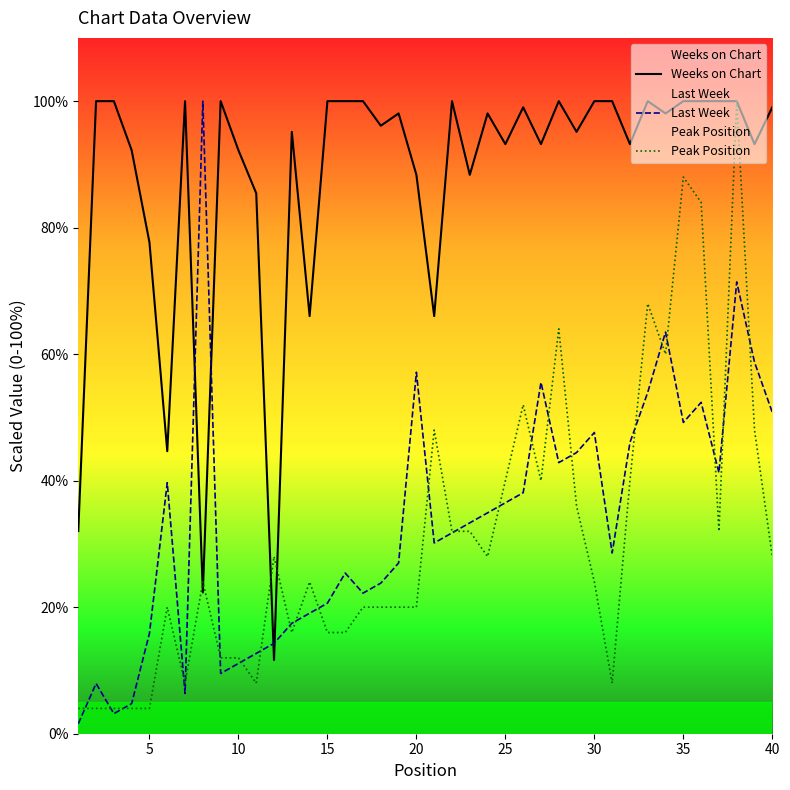

Between which two adjacent categories do Weeks on Chart and Last Week first intersect?

7 and 8